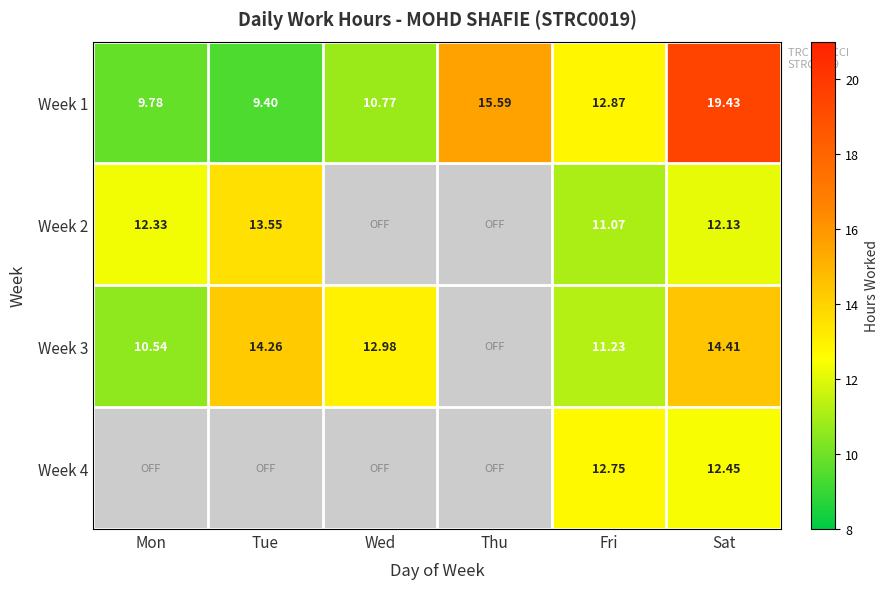

Is it true that Week 1 equals 10.8 at Wed?

True